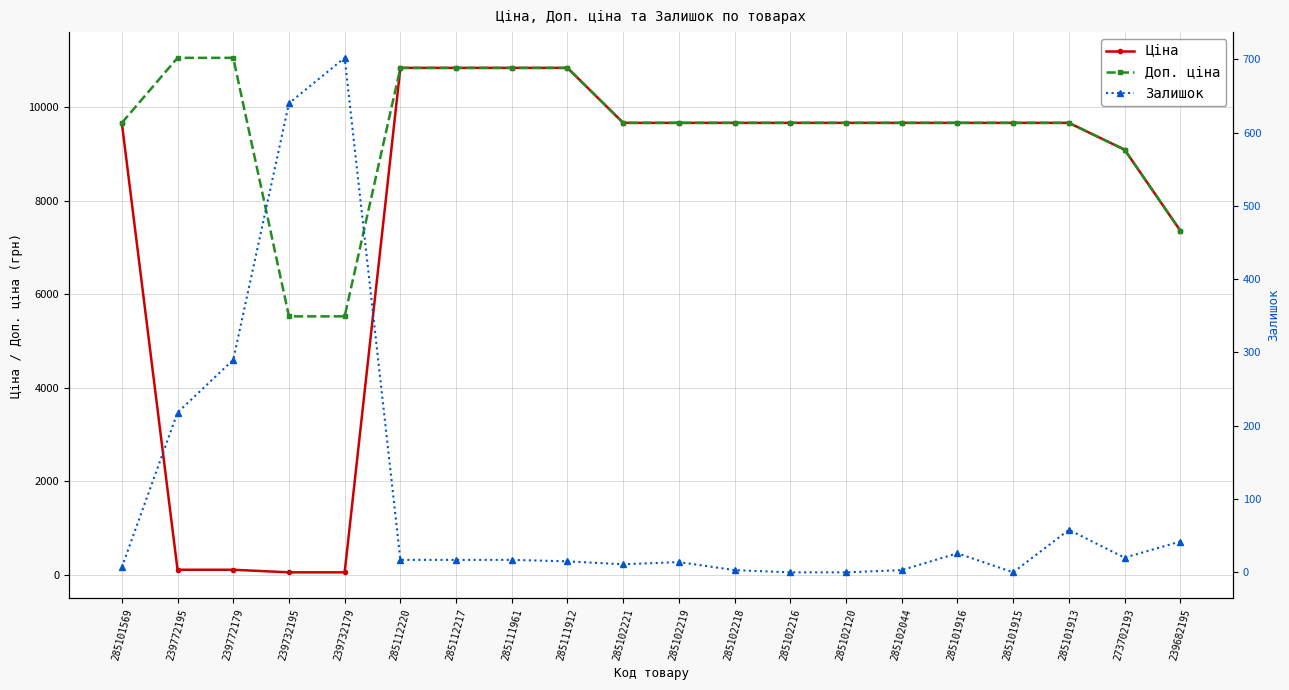

Rank the series by their maximum value, from lowest to highest.

Залишок, Ціна, Доп. ціна